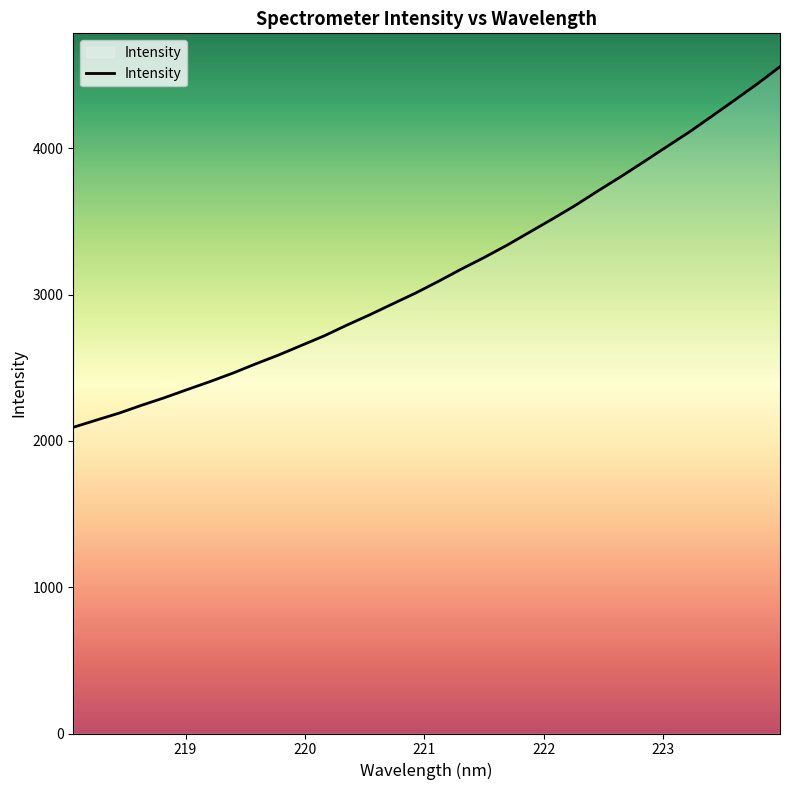

What is the maximum value shown in the chart?

4558.6